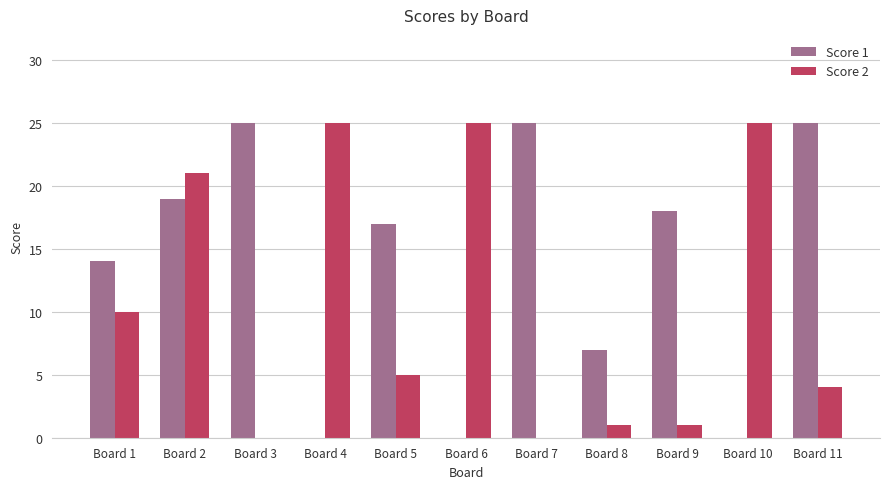

Count the number of categories in the chart.

11